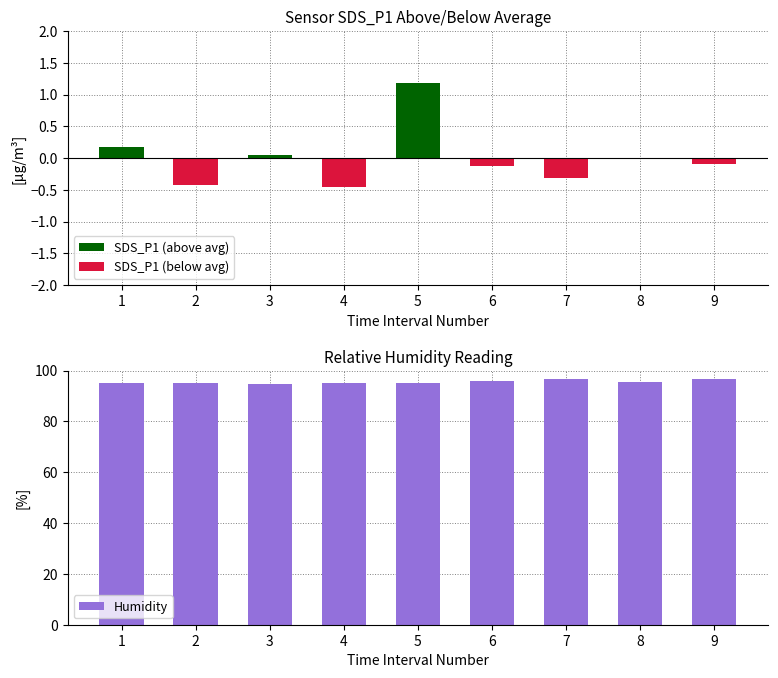

Reading right to left, extract all data points from this chart.

SDS_P1 (above avg): 9=0.0	8=0.0	7=0.0	6=0.0	5=1.2	4=0.0	3=0.1	2=0.0	1=0.2
SDS_P1 (below avg): 9=-0.1	8=-0.0	7=-0.3	6=-0.1	5=0.0	4=-0.4	3=0.0	2=-0.4	1=0.0
Humidity: 9=96.5	8=95.6	7=96.6	6=95.9	5=95.1	4=95.0	3=94.9	2=95.0	1=95.3